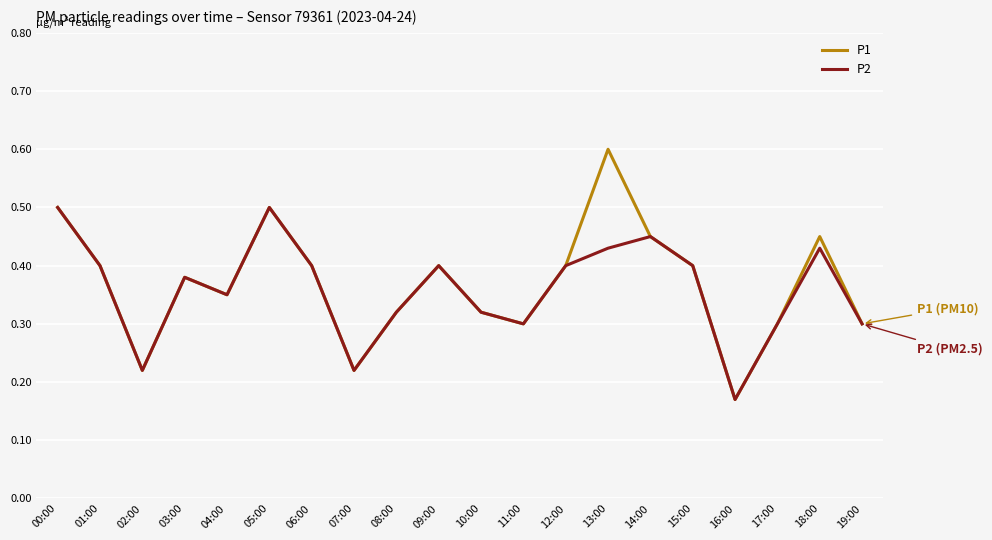

List the series in order of their peak value, lowest first.

P2, P1